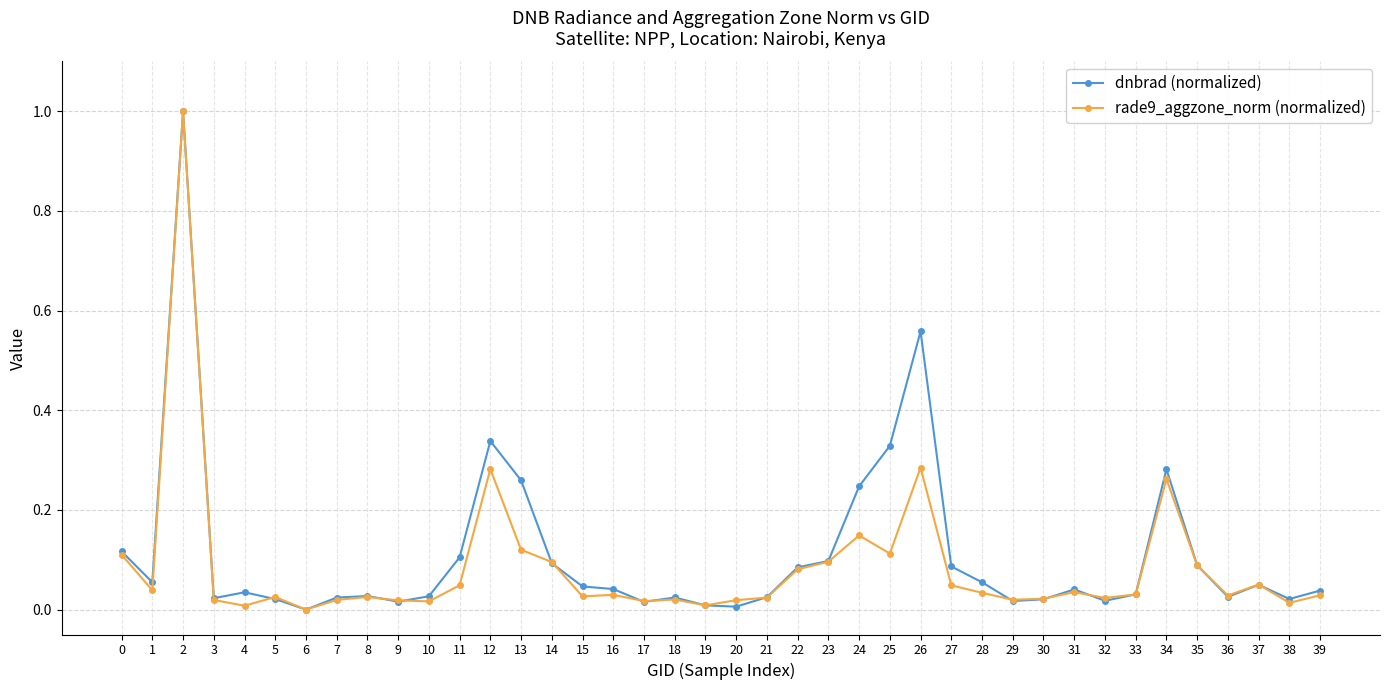

How many values in the dnbrad (normalized) series exceed 0?

39